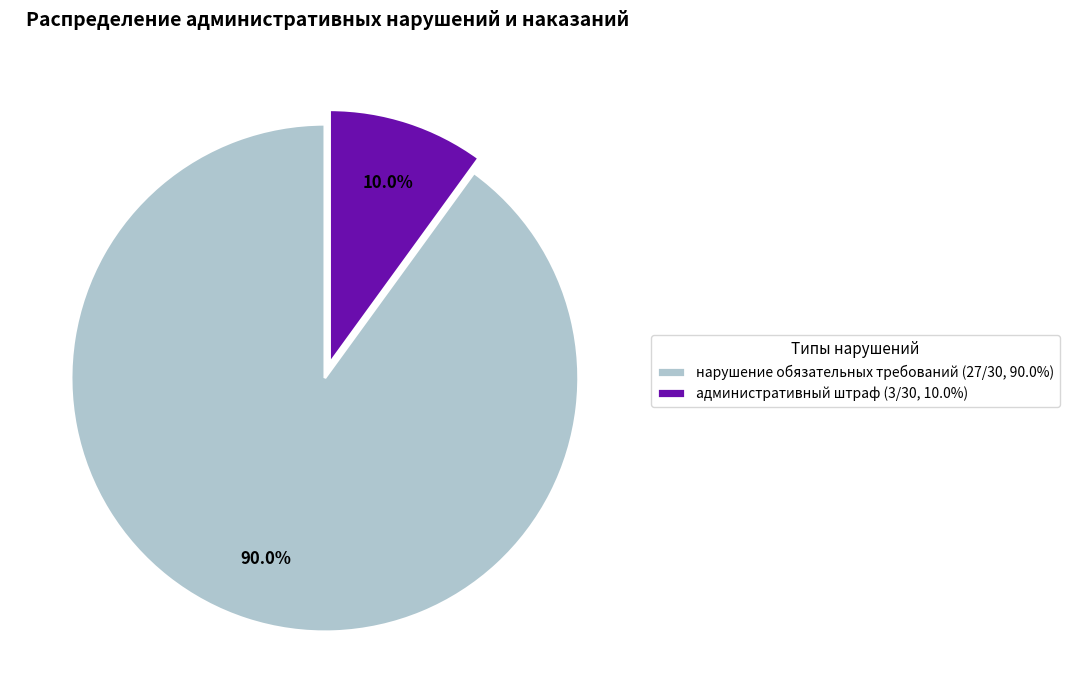

Count the number of slices in the pie.

2